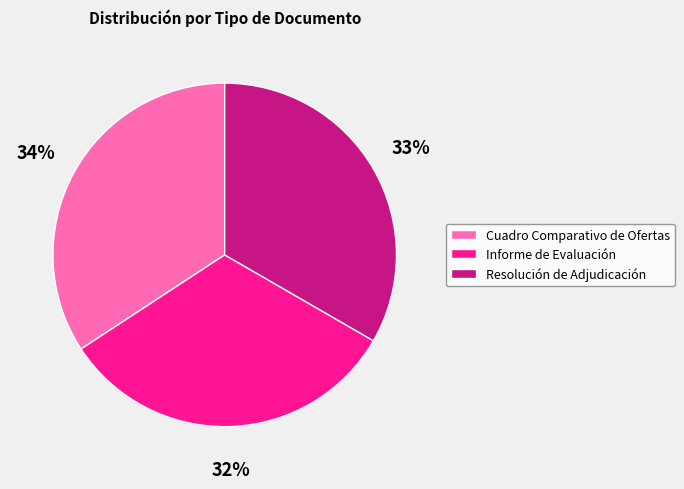

Between Informe de Evaluación and Cuadro Comparativo de Ofertas, which is larger?

Cuadro Comparativo de Ofertas